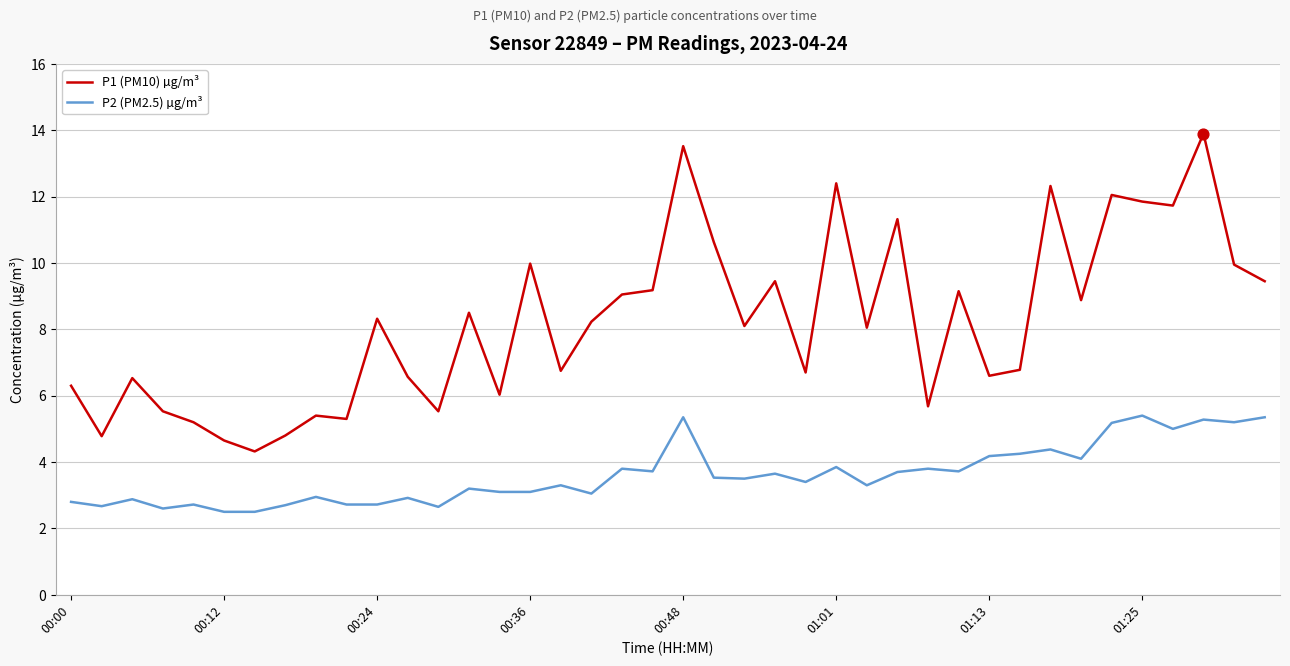

What are all the series names shown in the legend?

P1 (PM10) µg/m³, P2 (PM2.5) µg/m³